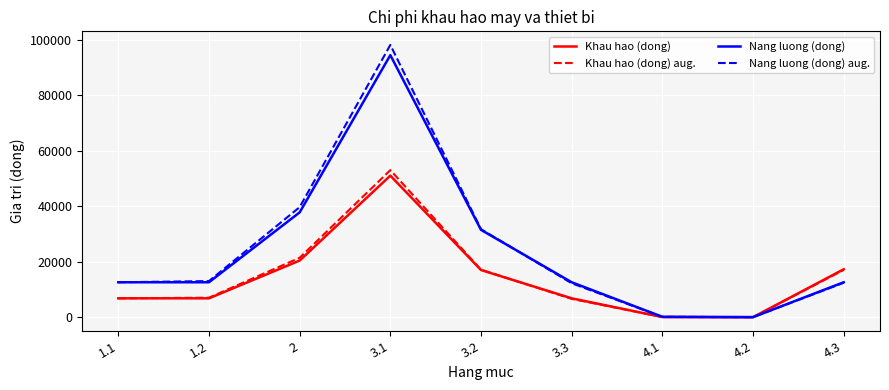

What is the total value across all series at 3.2?

97284.9